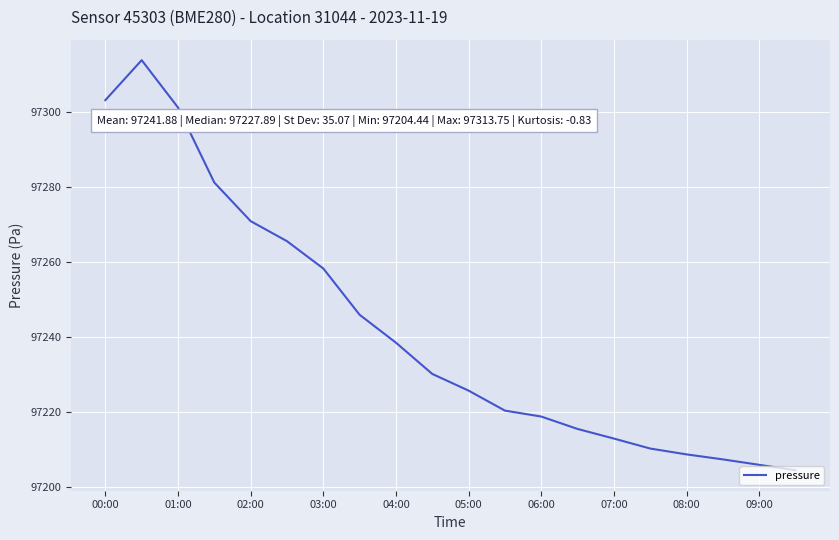

What is the difference between the maximum and minimum values?

109.3